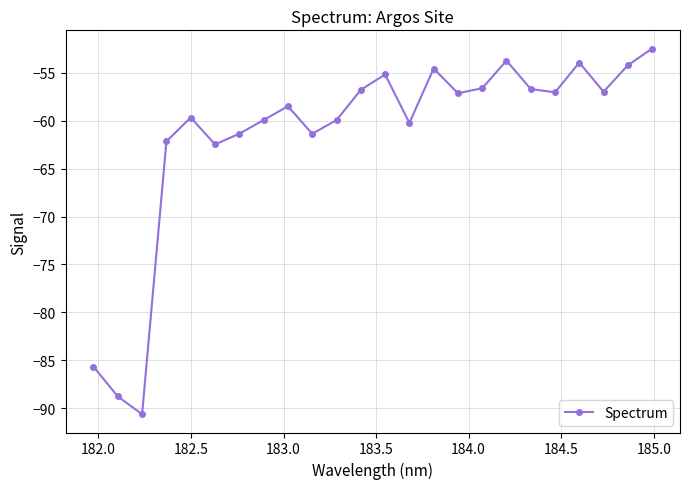

What is the value of the 11th point from the left?

-59.9